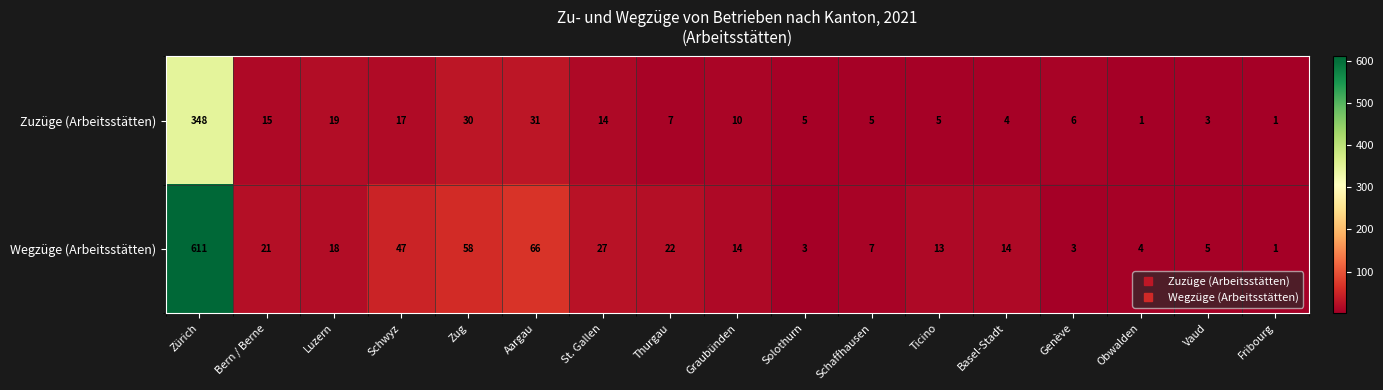

What is the difference between the Wegzüge (Arbeitsstätten) values at Graubünden and Zug?

44